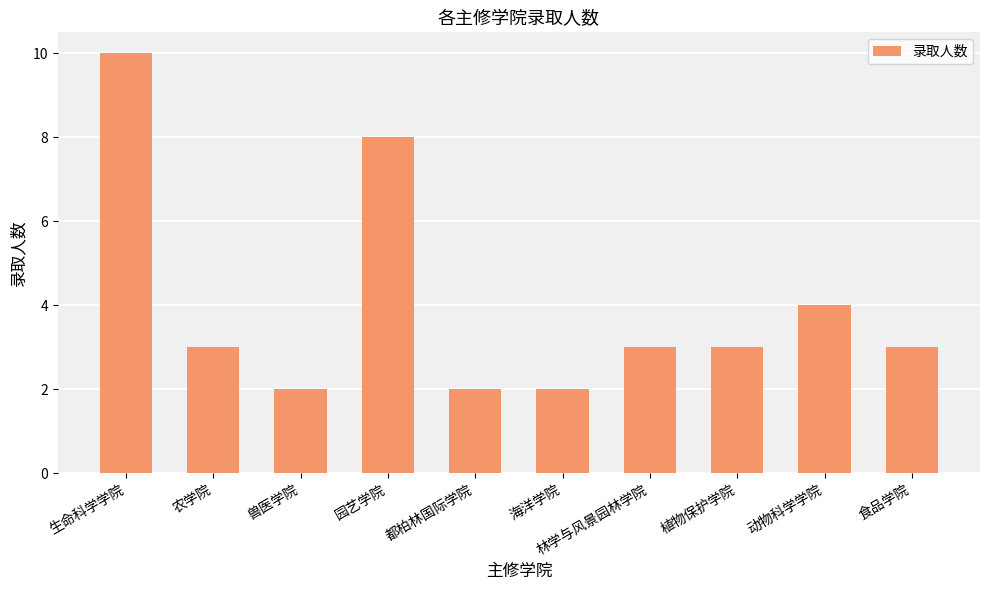

The value at 海洋学院 is 3. True or false?

False